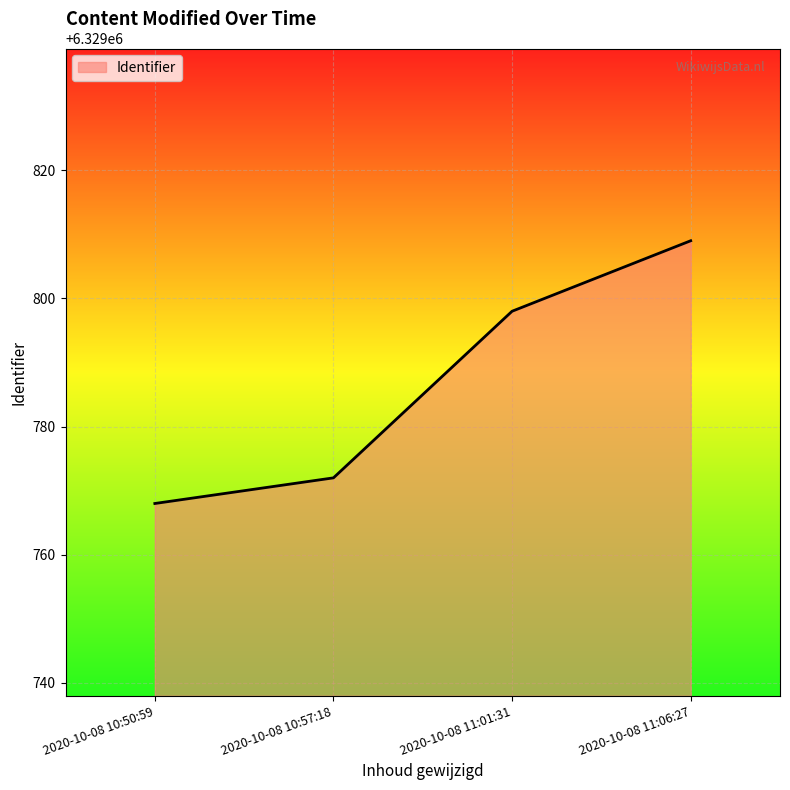

What value does the data have at 2020-10-08 10:50:59, to the nearest 10?

6329770